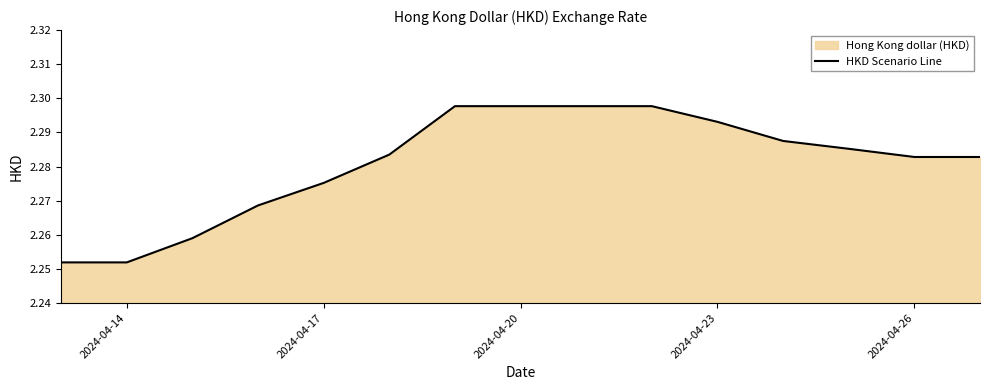

Which has a higher value, 2024-04-14 or 2024-04-23?

2024-04-23